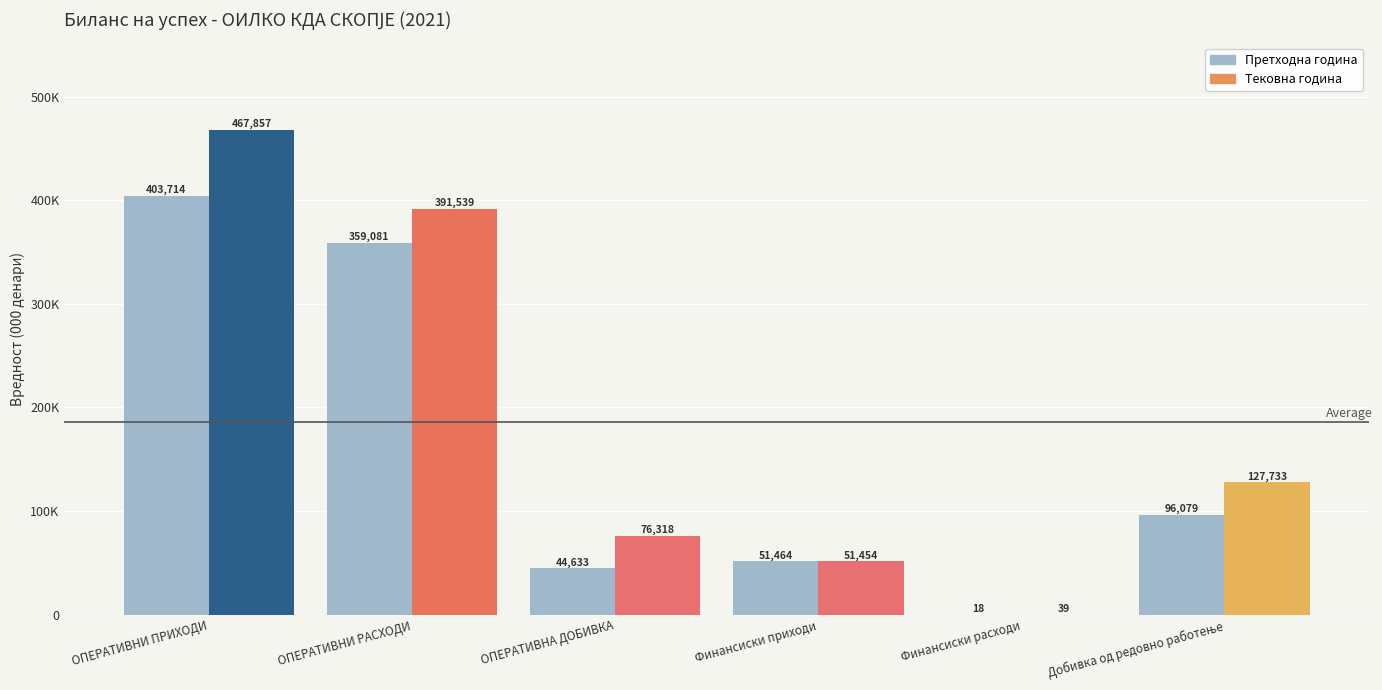

What are all the series names shown in the legend?

Претходна година, Тековна година